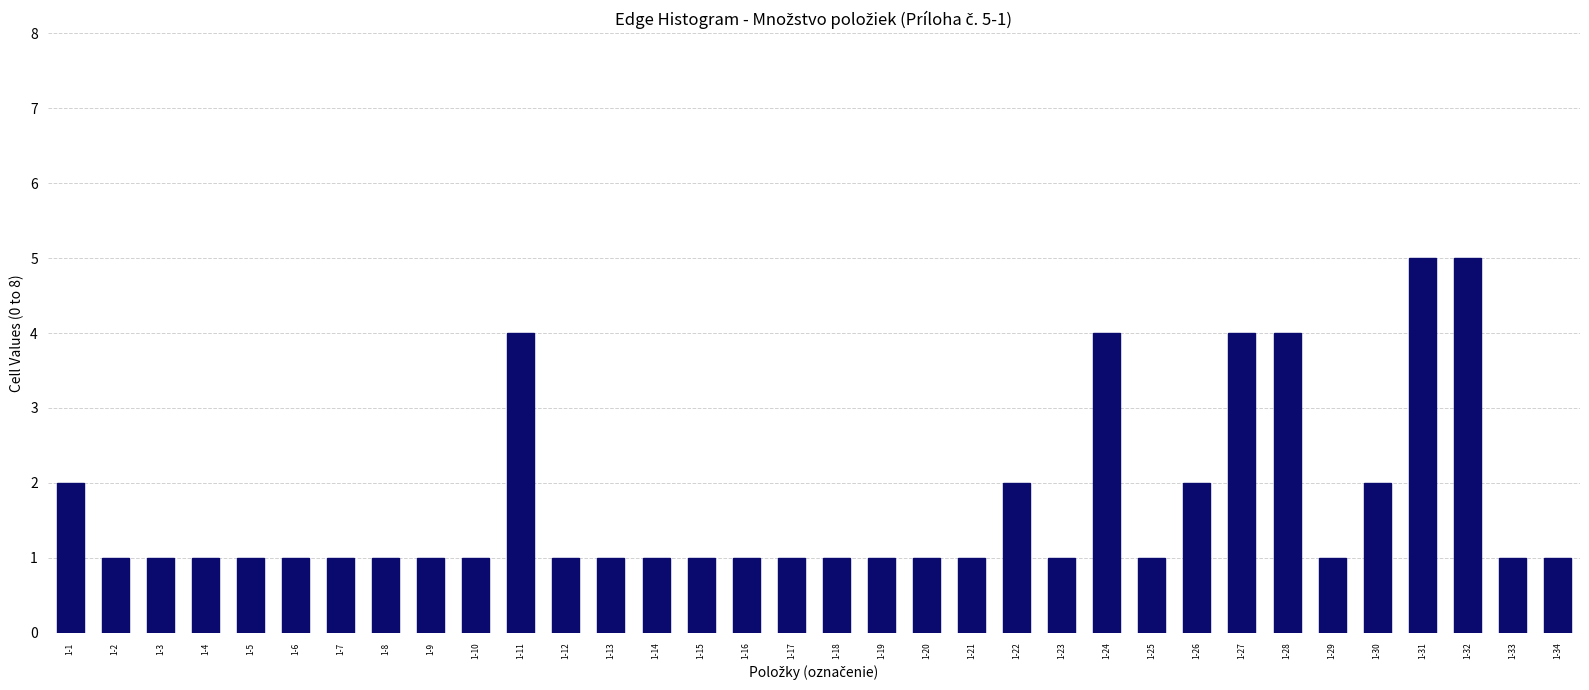

What is the value of the 28th bar from the left?

4